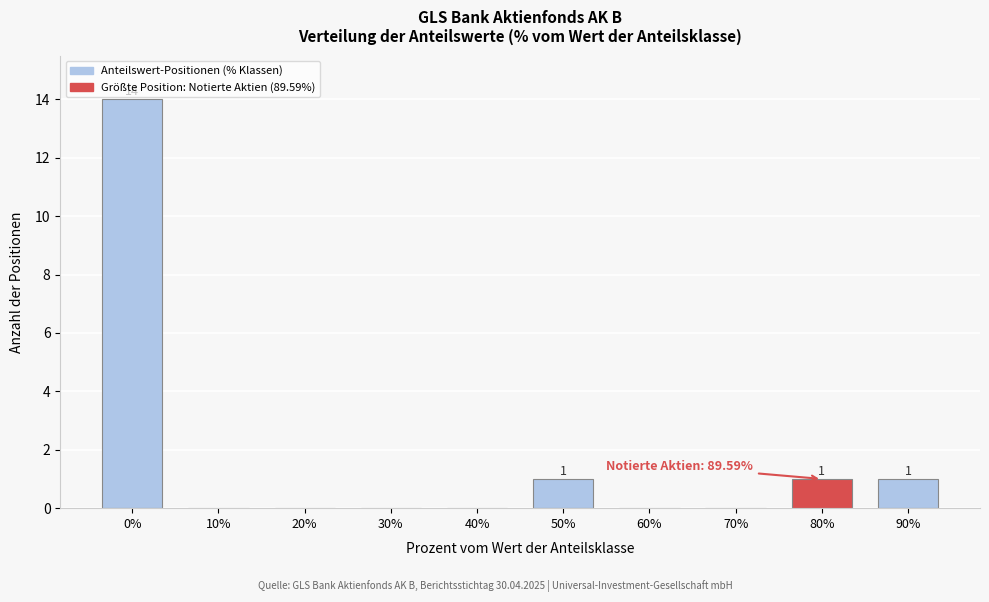

Reading left to right, transcribe all the data shown in this chart.

0%=14	10%=0	20%=0	30%=0	40%=0	50%=1	60%=0	70%=0	80%=1	90%=1